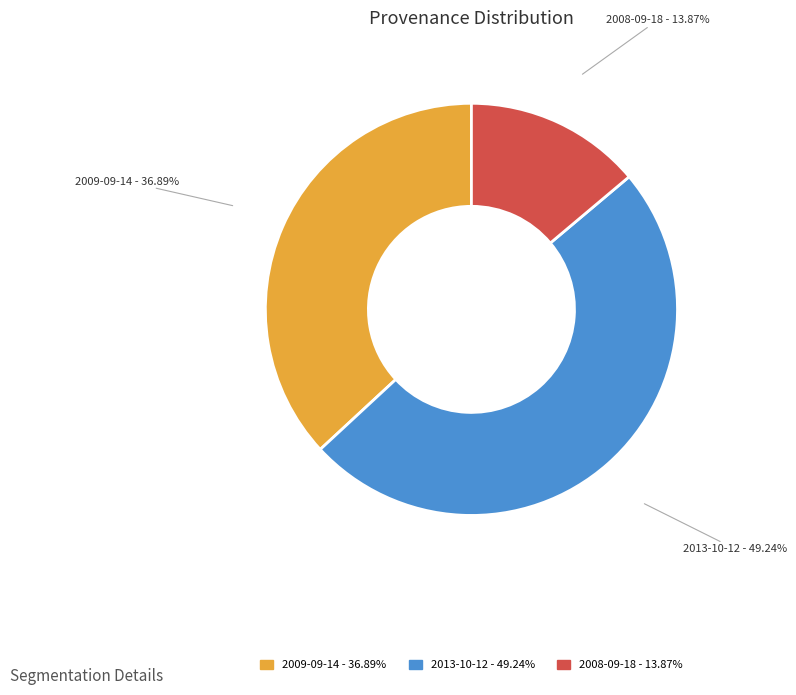

What is the largest slice in the pie chart?

2013-10-12